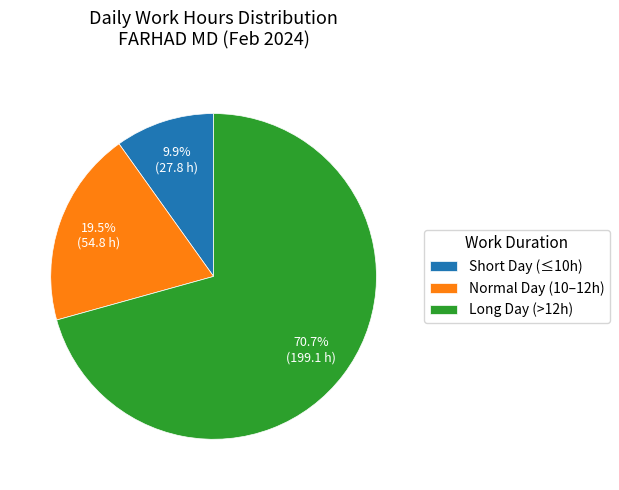

Does any single category account for the majority?

Yes